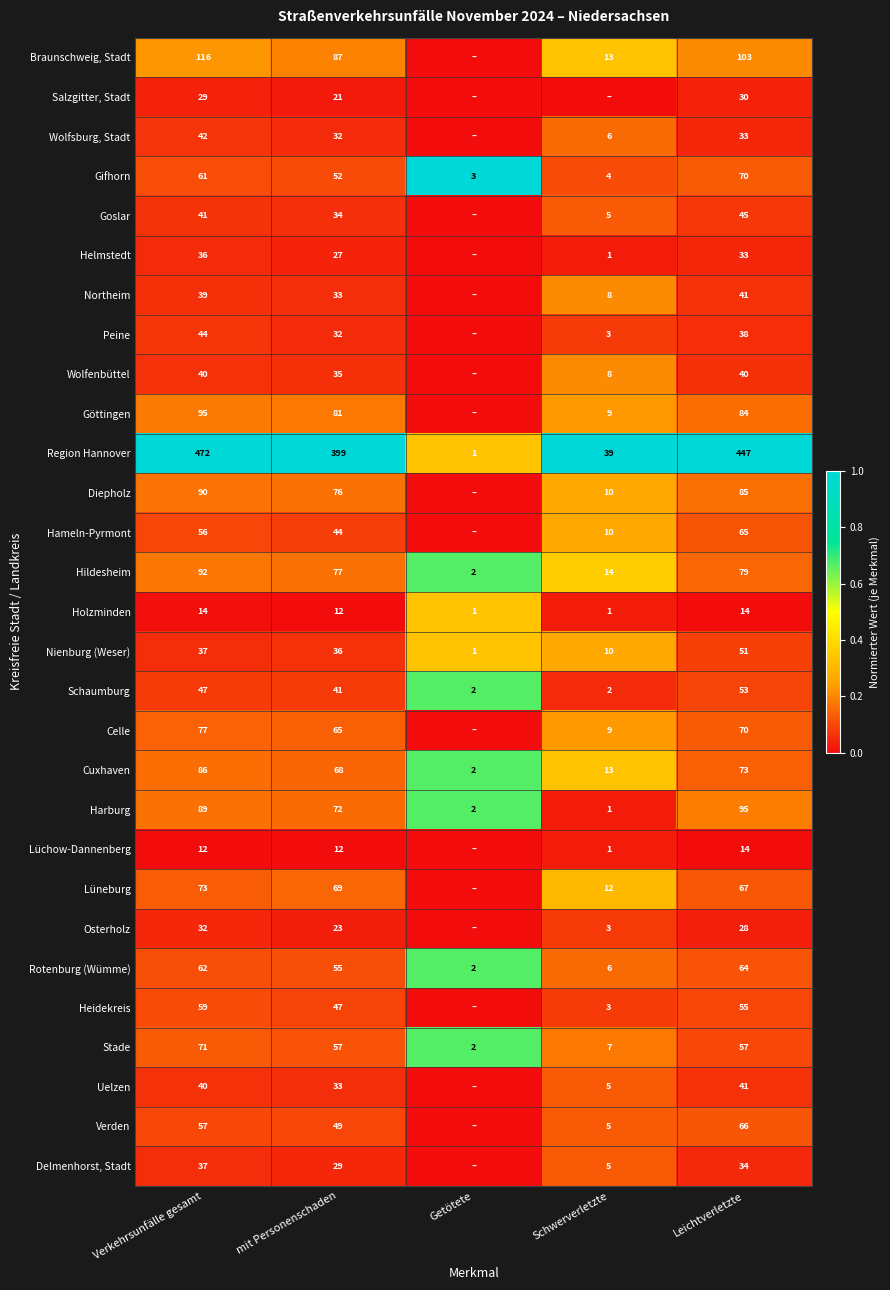

What is the total value across all series at mit Personenschaden?

1698